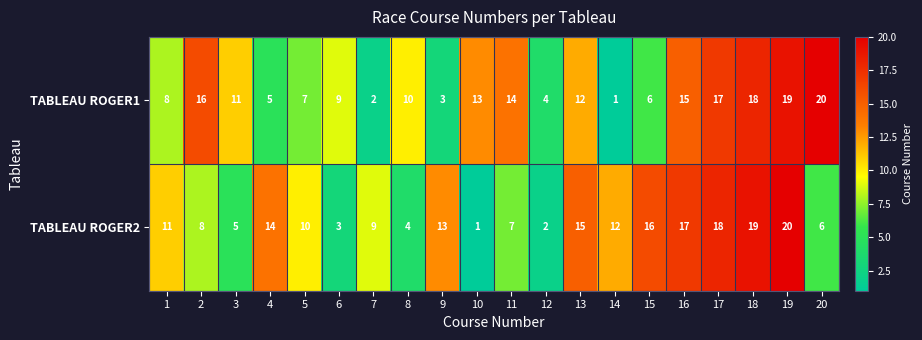

What is the spread (max minus min) of values at 13?

3